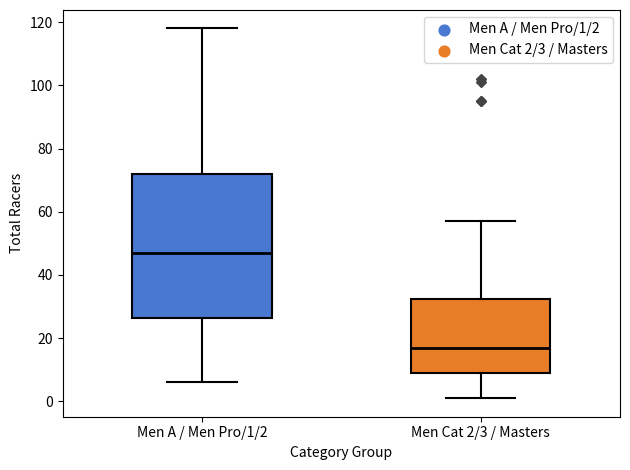

Comparing the boxes themselves (not the whiskers), which one is the tallest?

Men A / Men Pro/1/2